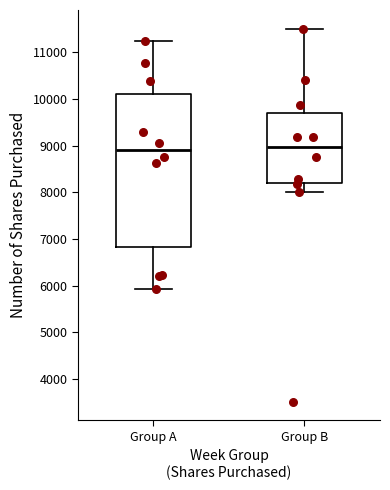

Reading left to right, transcribe this box plot: for each box, give where its median line is, the range the box spans, and where its two whiskers end, as read against the y-axis. The values are not printed on the chart, so give them approximately, as read against the axis.

Group A: median 8900, box 6800 to 10100, whiskers 5900 to 11200
Group B: median 9000, box 8200 to 9700, whiskers 8000 to 11500